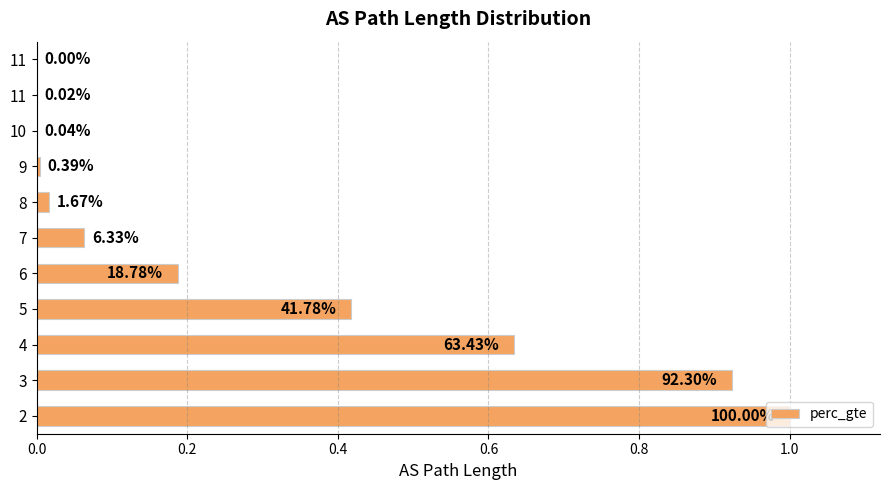

What is the difference between the maximum and second lowest values?

1.0